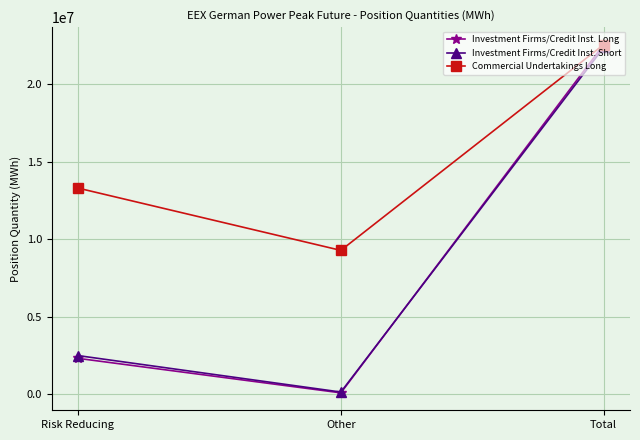

Where is Commercial Undertakings Long nearest to the value 15922536?

Risk Reducing